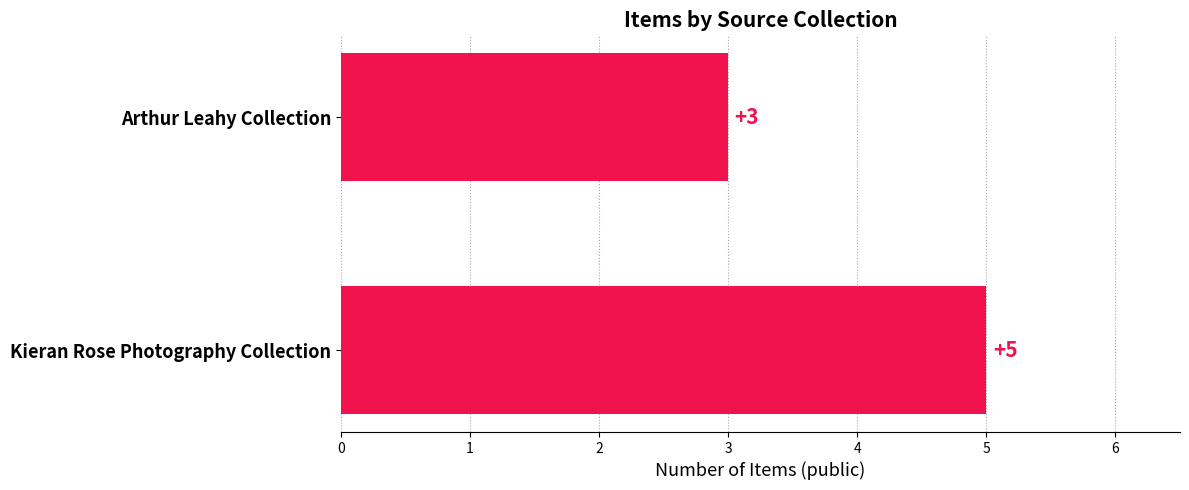

At which category does the chart reach its minimum across all series?

Arthur Leahy Collection